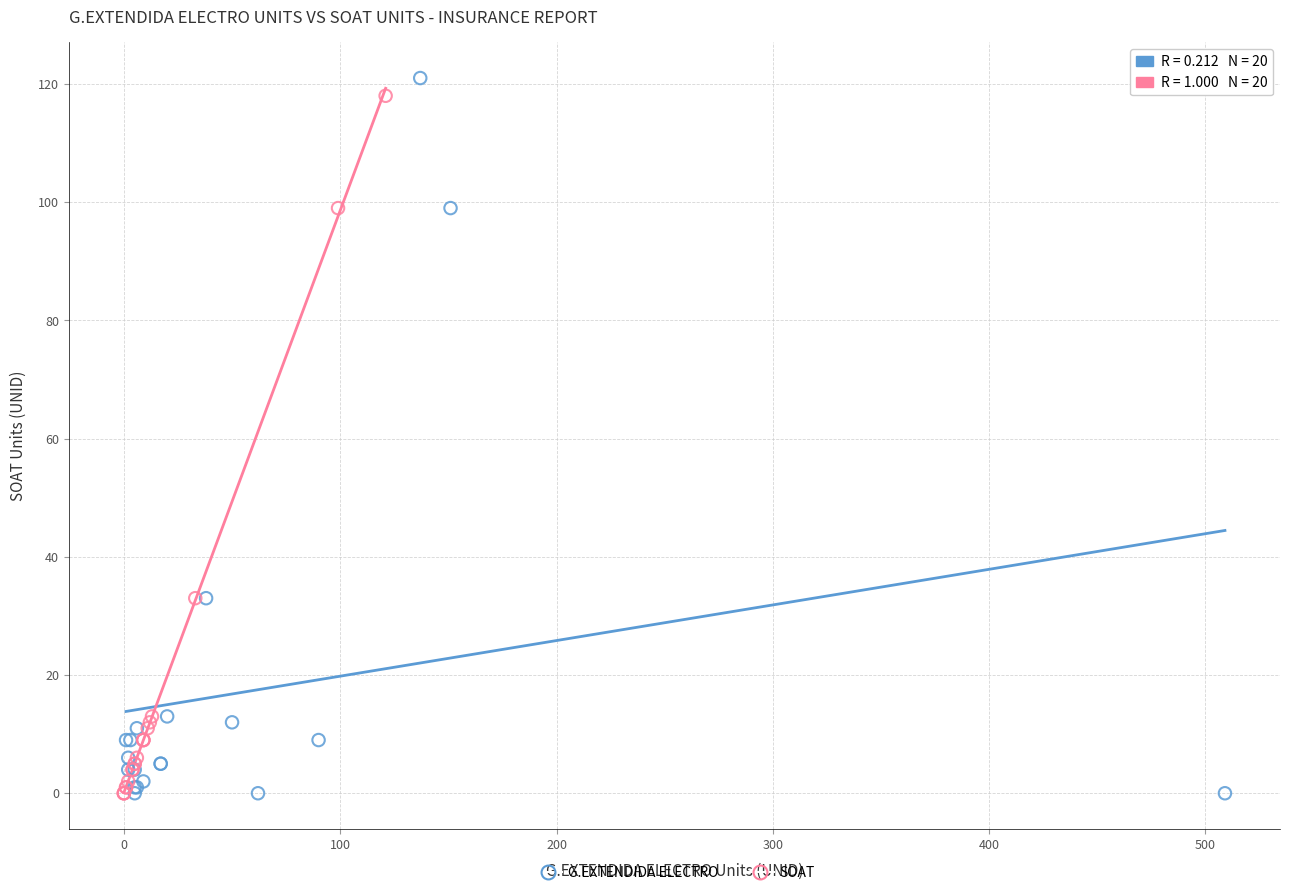

Which series has the widest spread of Y values?

G.EXTENDIDA ELECTRO